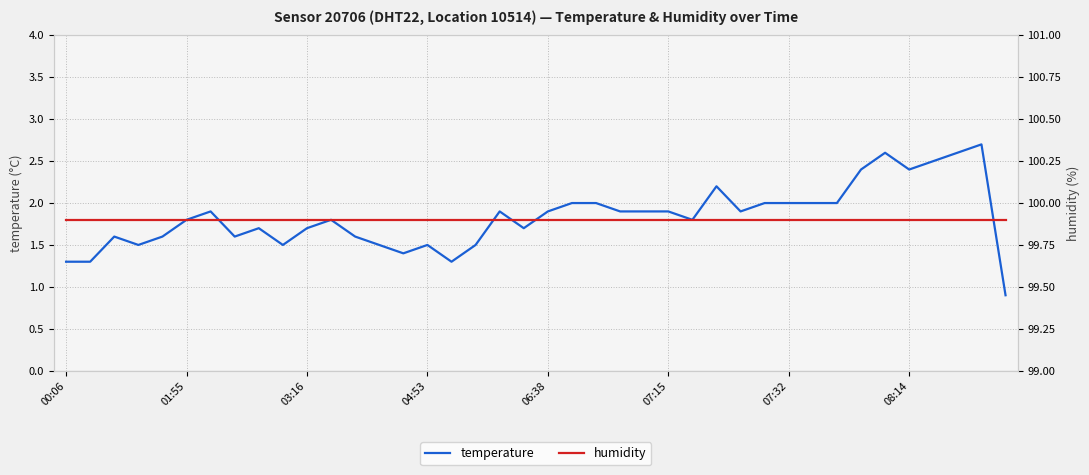

Is it true that temperature equals 2.2 at 04:53?

False